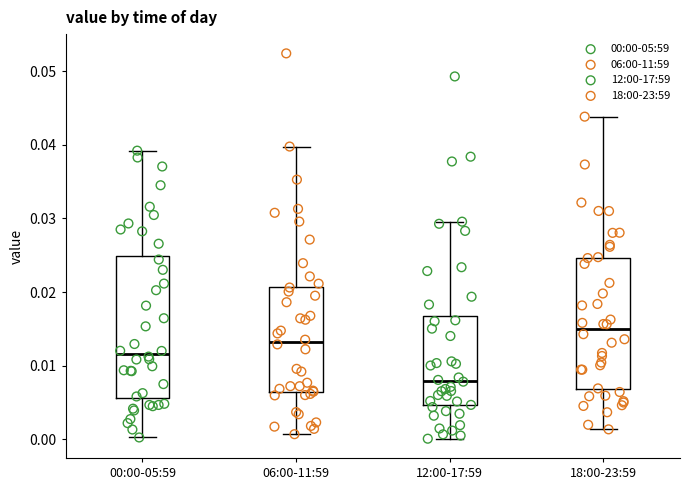

Reading left to right, read every box against the y-axis: the position of its median line, the range the box covers, and the ends of its whiskers. The values are not printed on the chart, so give them approximately, as read against the axis.

00:00-05:59: median 0.012, box 0.006 to 0.025, whiskers 0.000 to 0.039
06:00-11:59: median 0.013, box 0.006 to 0.021, whiskers 0.001 to 0.040
12:00-17:59: median 0.008, box 0.005 to 0.017, whiskers 0.000 to 0.030
18:00-23:59: median 0.015, box 0.007 to 0.025, whiskers 0.001 to 0.044